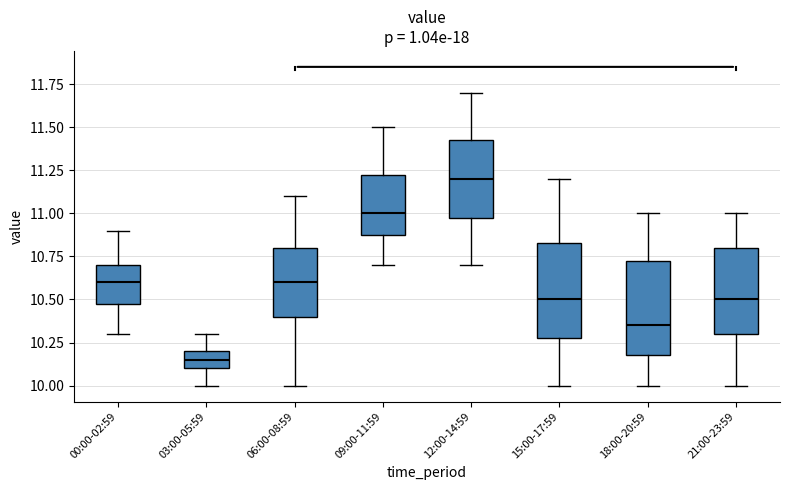

Reading left to right, read every box against the y-axis: the position of its median line, the range the box covers, and the ends of its whiskers. The values are not printed on the chart, so give them approximately, as read against the axis.

00:00-02:59: median 10.60, box 10.50 to 10.70, whiskers 10.30 to 10.90
03:00-05:59: median 10.15, box 10.10 to 10.20, whiskers 10.00 to 10.30
06:00-08:59: median 10.60, box 10.40 to 10.80, whiskers 10.00 to 11.10
09:00-11:59: median 11.00, box 10.90 to 11.25, whiskers 10.70 to 11.50
12:00-14:59: median 11.20, box 11.00 to 11.45, whiskers 10.70 to 11.70
15:00-17:59: median 10.50, box 10.30 to 10.85, whiskers 10.00 to 11.20
18:00-20:59: median 10.35, box 10.20 to 10.75, whiskers 10.00 to 11.00
21:00-23:59: median 10.50, box 10.30 to 10.80, whiskers 10.00 to 11.00